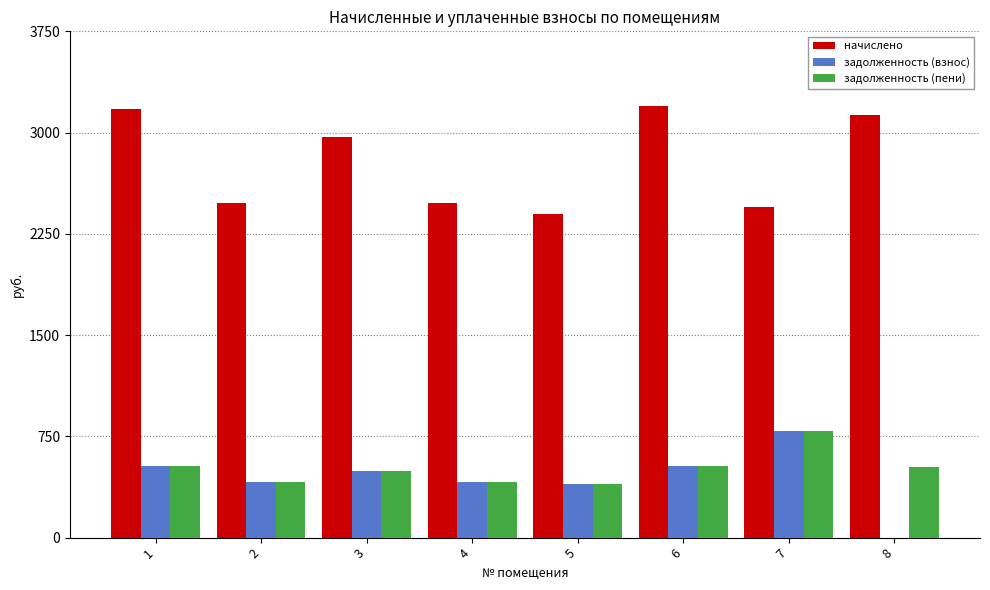

Are the bars grouped side by side (vs. stacked)?

Yes